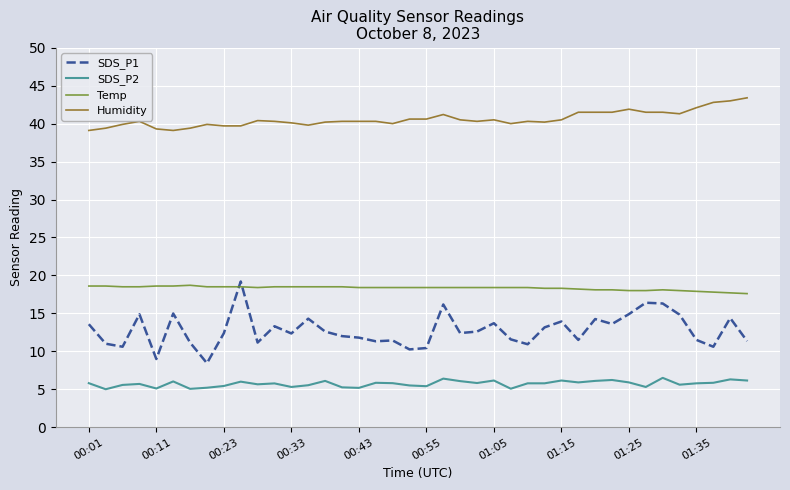

True or false: SDS_P2 and Temp intersect in this chart.

False